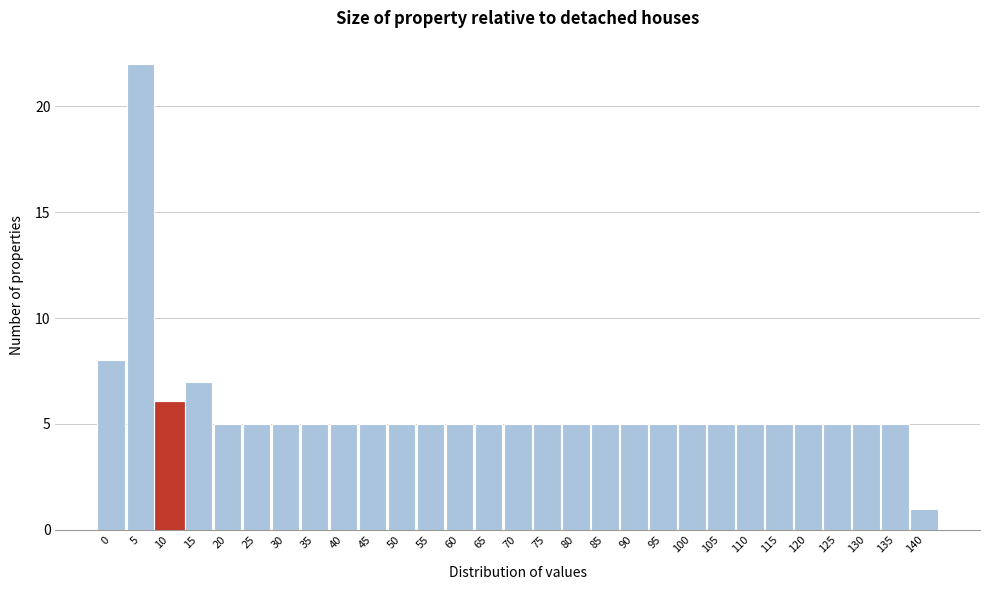

Reading right to left, list all the values displayed in this chart.

140=1	135=5	130=5	125=5	120=5	115=5	110=5	105=5	100=5	95=5	90=5	85=5	80=5	75=5	70=5	65=5	60=5	55=5	50=5	45=5	40=5	35=5	30=5	25=5	20=5	15=7	10=6	5=22	0=8